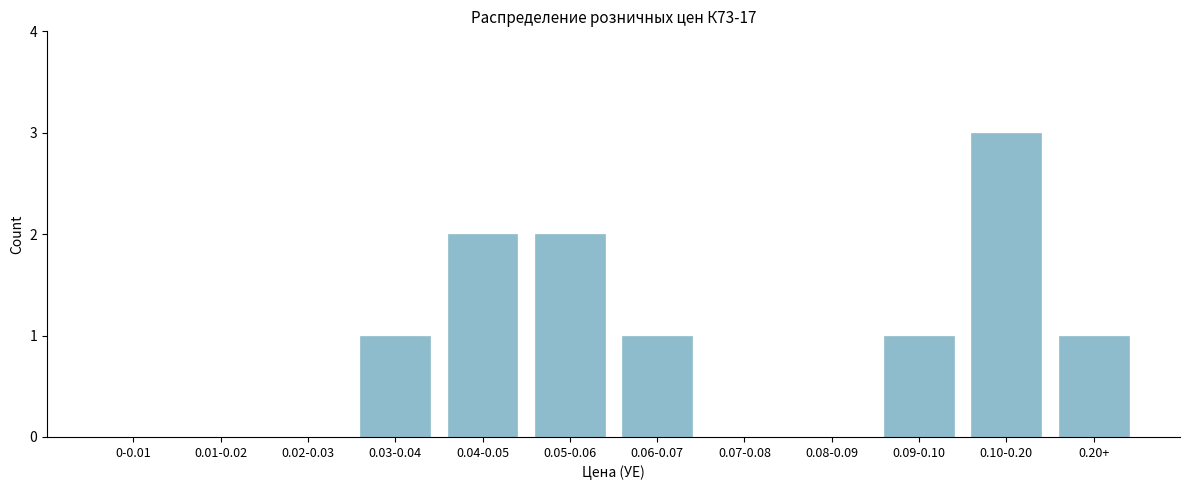

Reading left to right, list all the values displayed in this chart.

0-0.01=0	0.01-0.02=0	0.02-0.03=0	0.03-0.04=1	0.04-0.05=2	0.05-0.06=2	0.06-0.07=1	0.07-0.08=0	0.08-0.09=0	0.09-0.10=1	0.10-0.20=3	0.20+=1